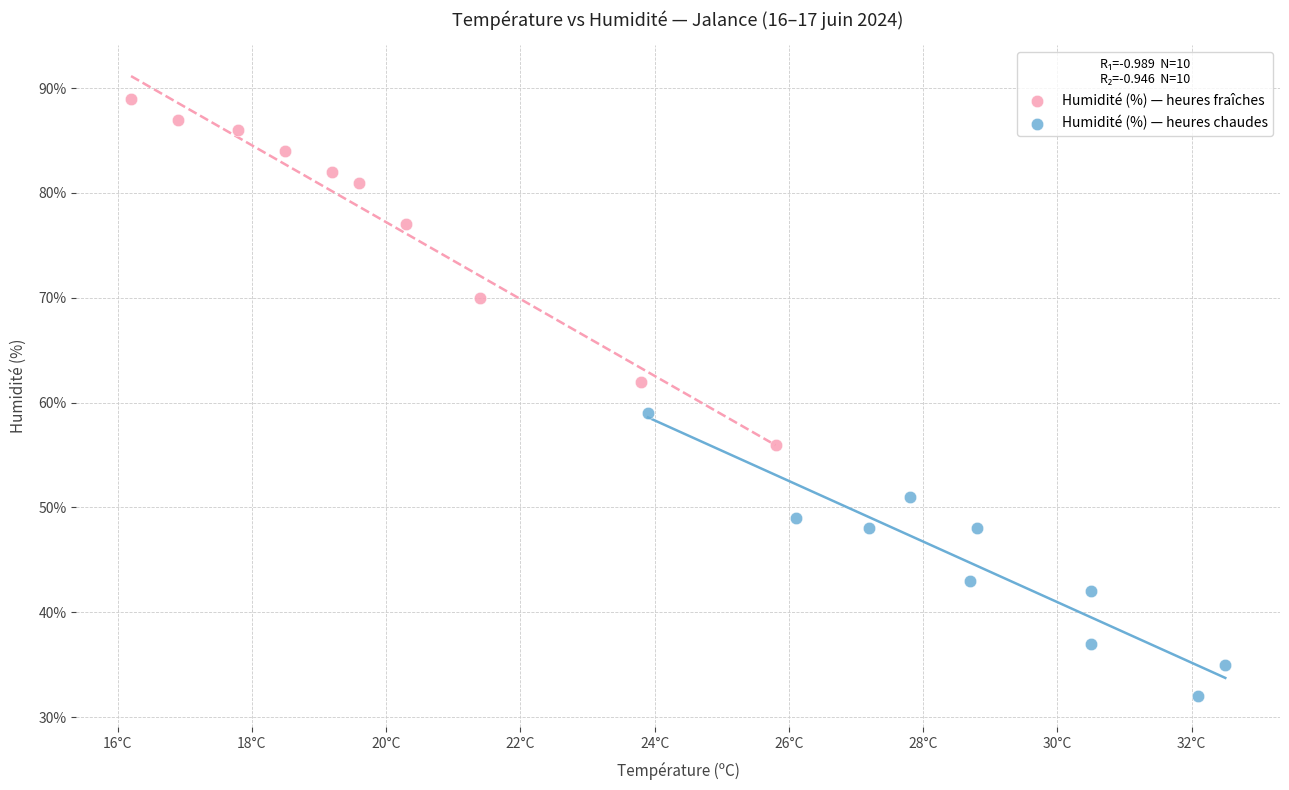

Which series has the largest Y range (max minus min)?

Humidité (%) — heures fraîches